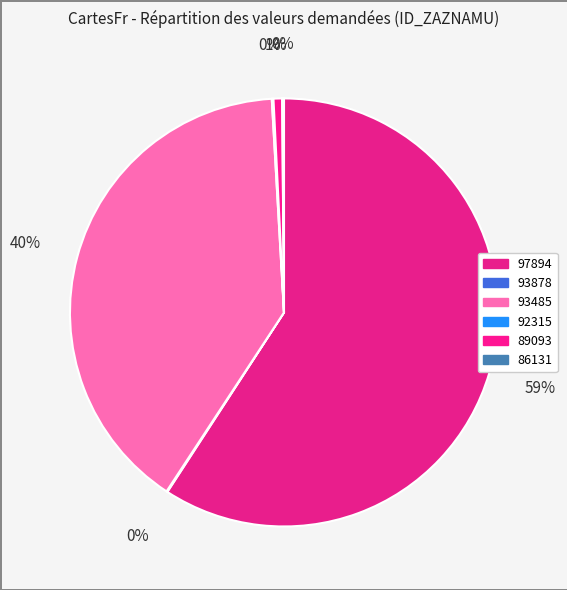

To the nearest percent, what is the difference between the 93485 and 93878 slice percentages?

40%